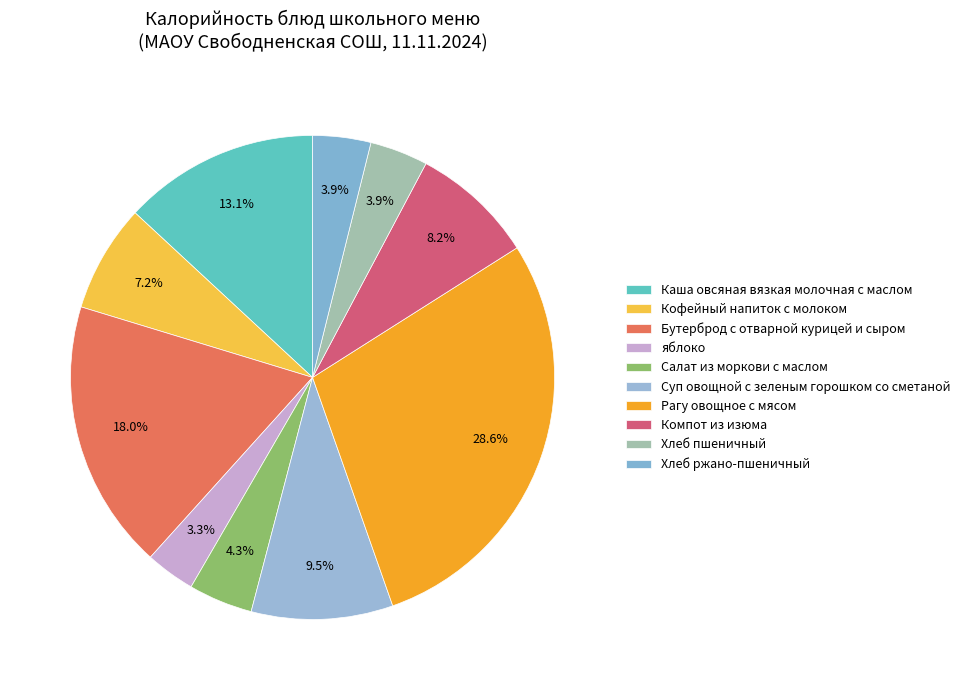

Count the number of slices in the pie.

10